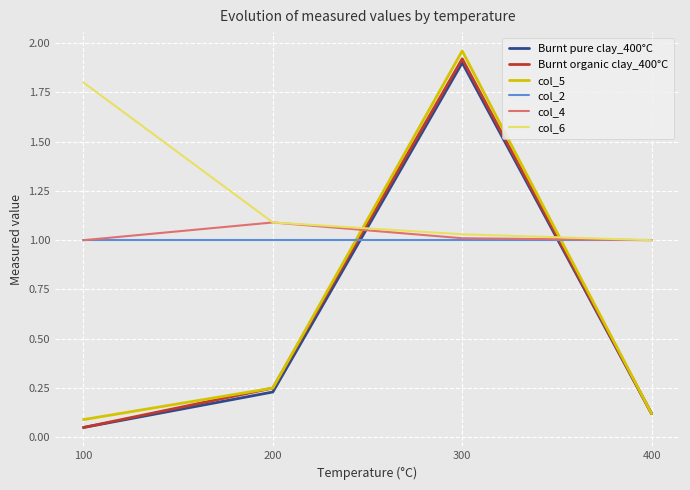

Is it true that col_6 equals 2.8 at 100?

False